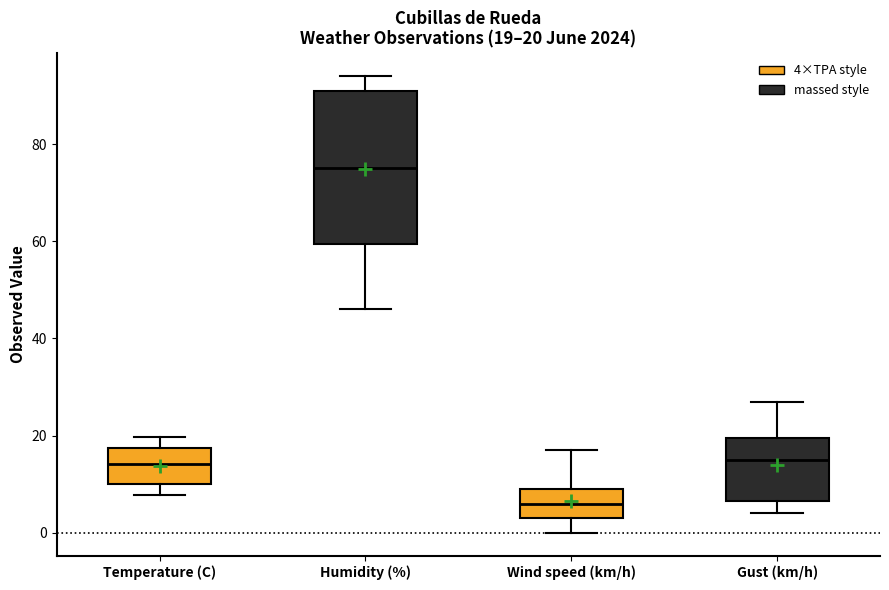

Comparing the boxes themselves (not the whiskers), which one is the tallest?

Humidity (%)